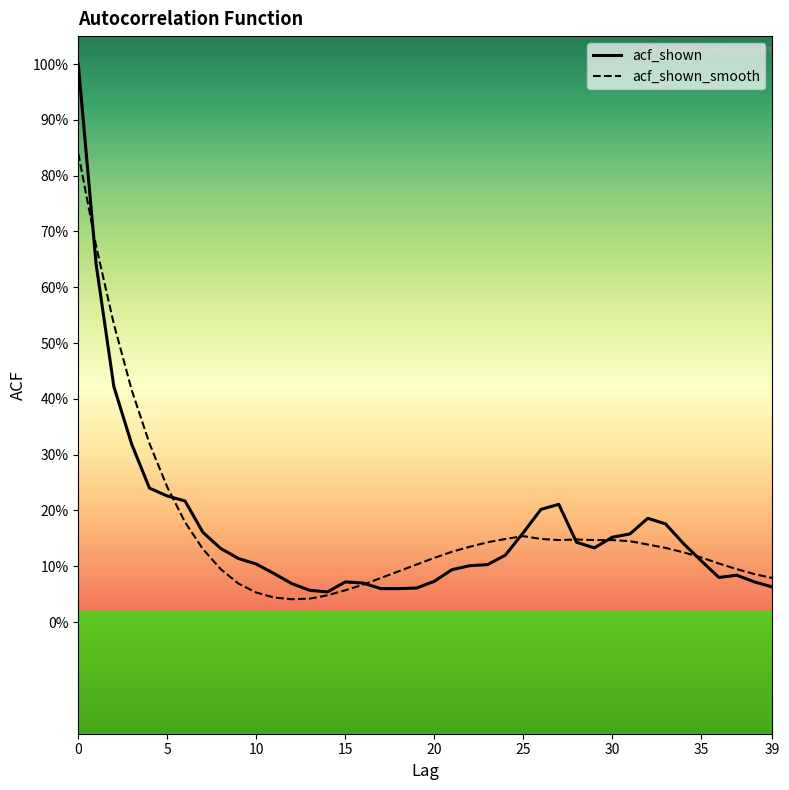

At how many categories does at least one series exceed 0?

40